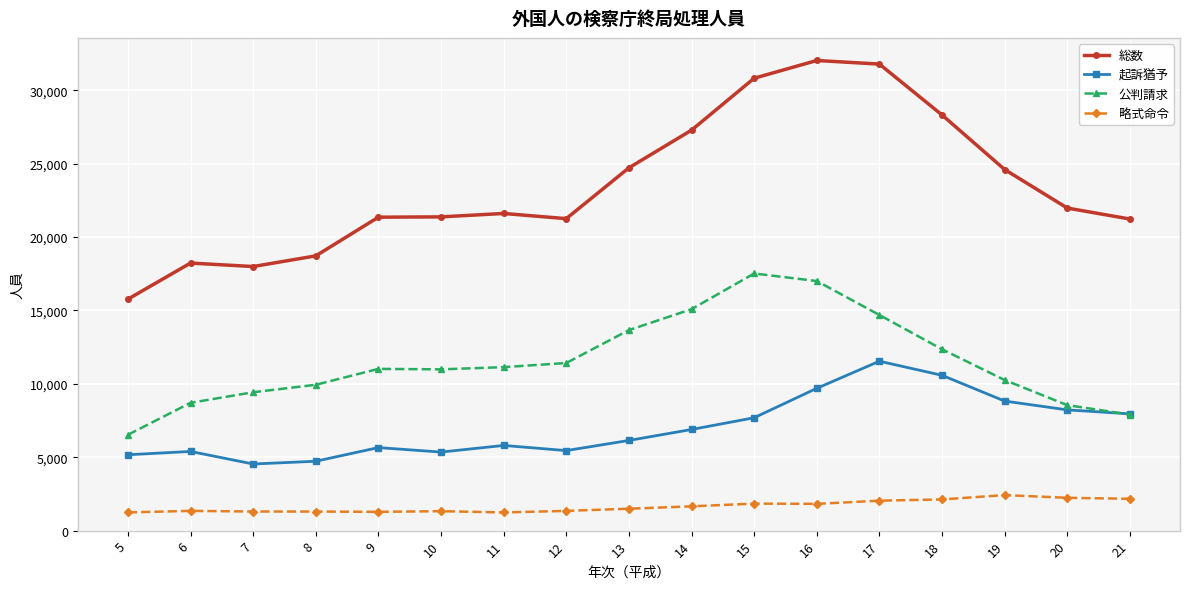

What is the difference between the second highest and minimum values in the 公判請求 series?

10476